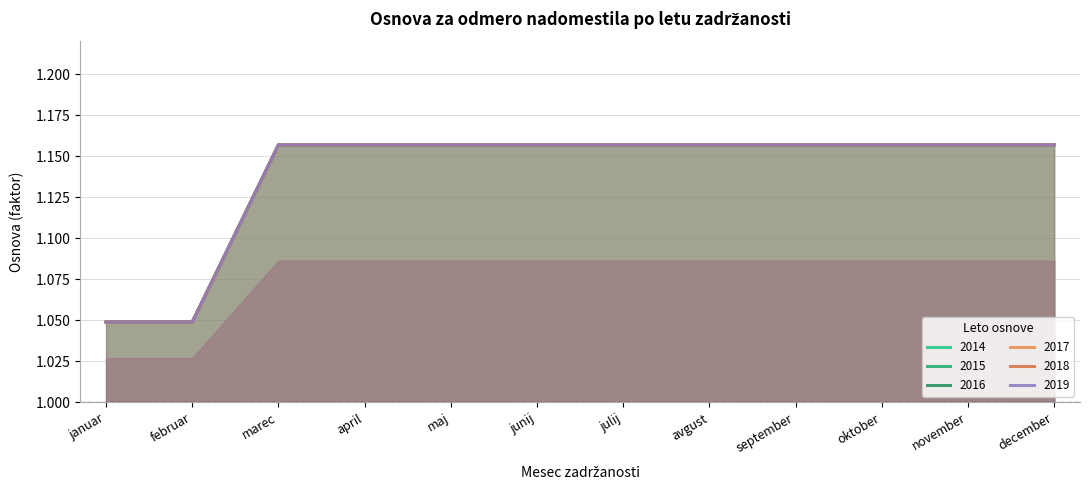

True or false: 2015 and 2019 cross at least once.

False